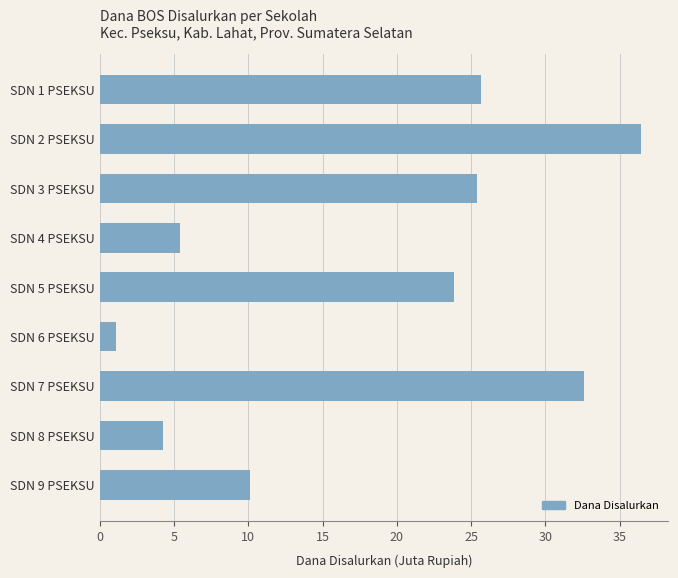

Does the chart contain any negative values?

No